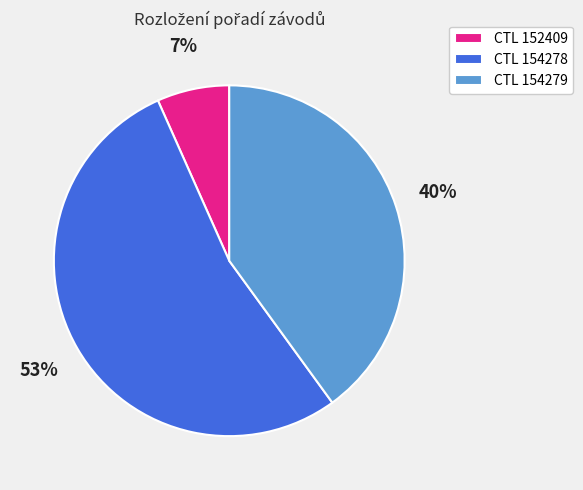

Is it true that CTL 154278 is 45% of the pie?

False